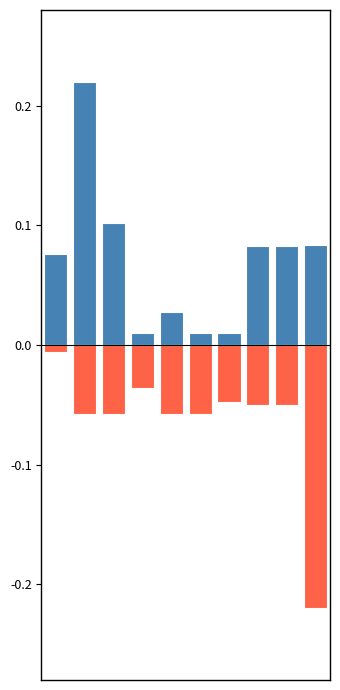

Does the chart contain any negative values?

Yes